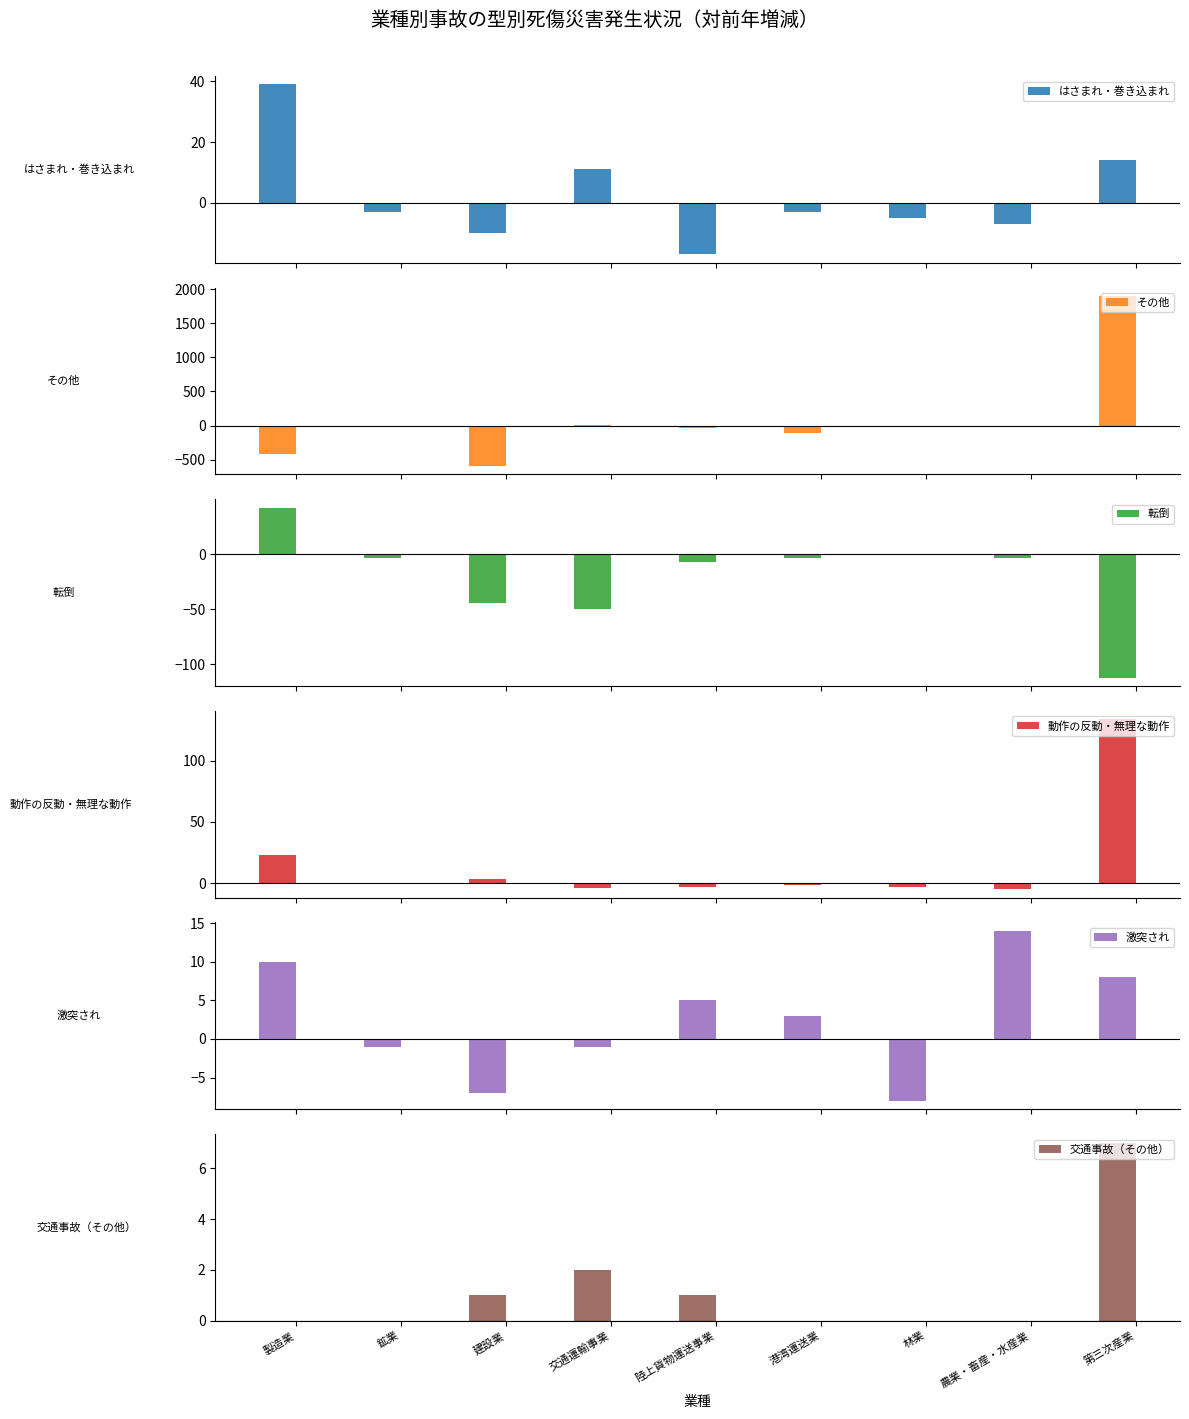

List the series in order of their peak value, lowest first.

交通事故（その他）, 激突され, はさまれ・巻き込まれ, 転倒, 動作の反動・無理な動作, その他